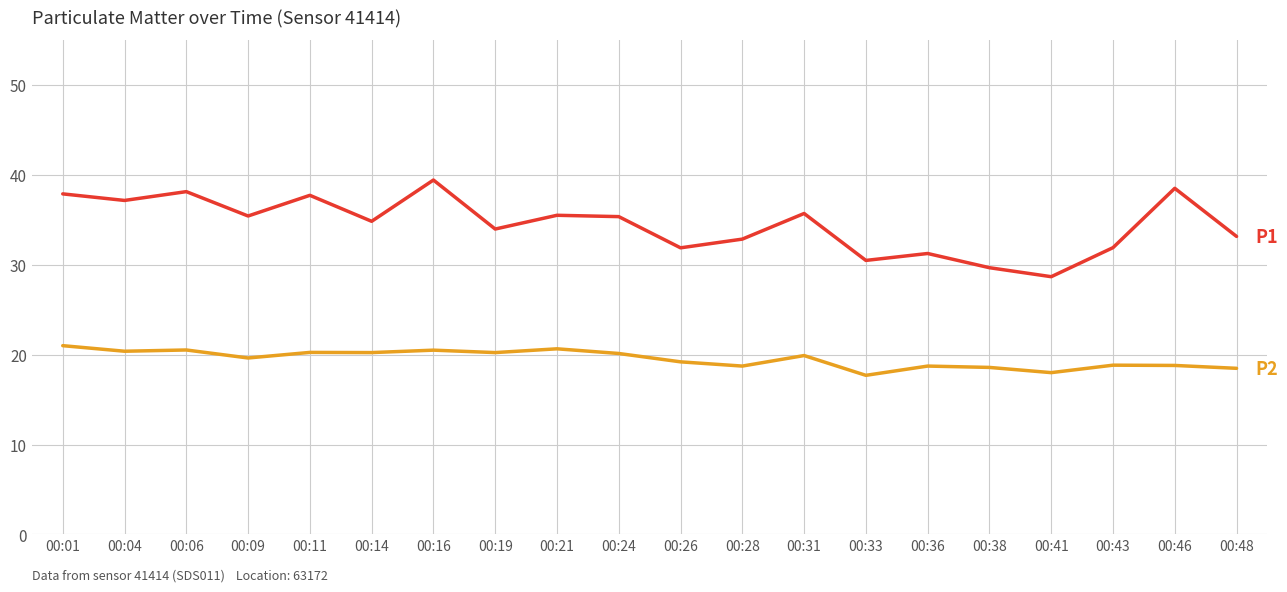

What is the difference between the highest and lowest values at 00:33?

12.8